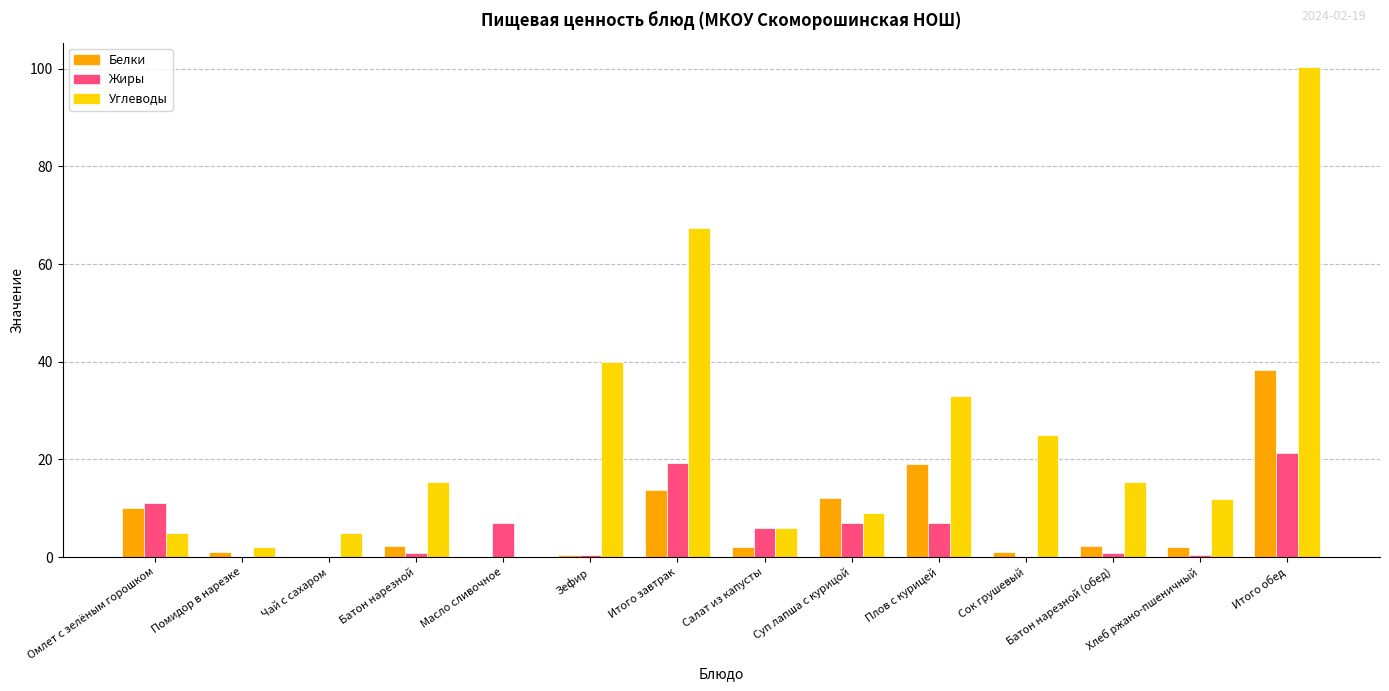

Is it true that Белки equals 2.0 at Салат из капусты?

True